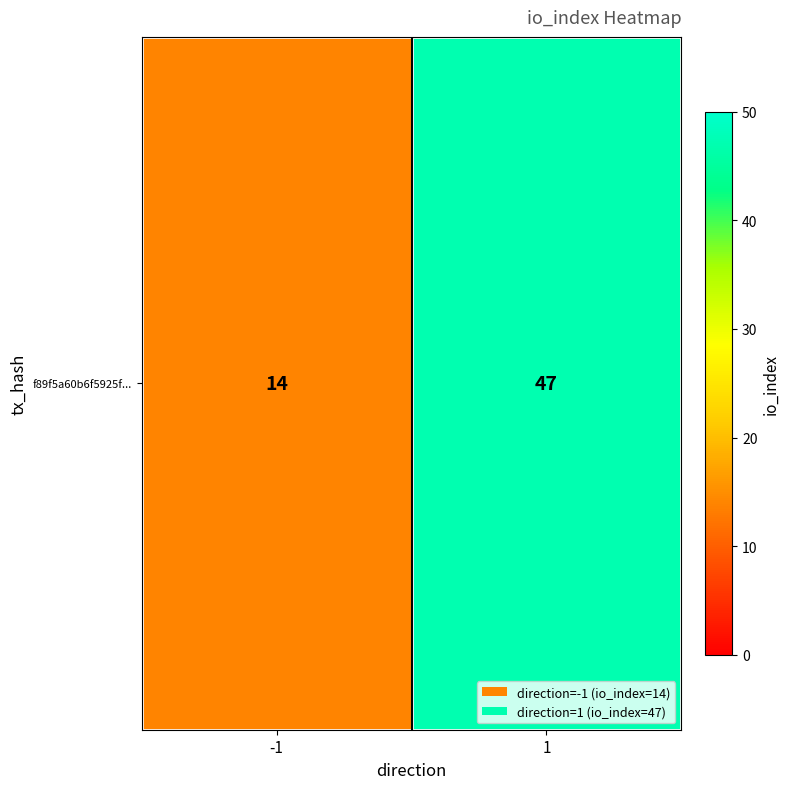

List the labels in order of value, smallest first.

-1, 1